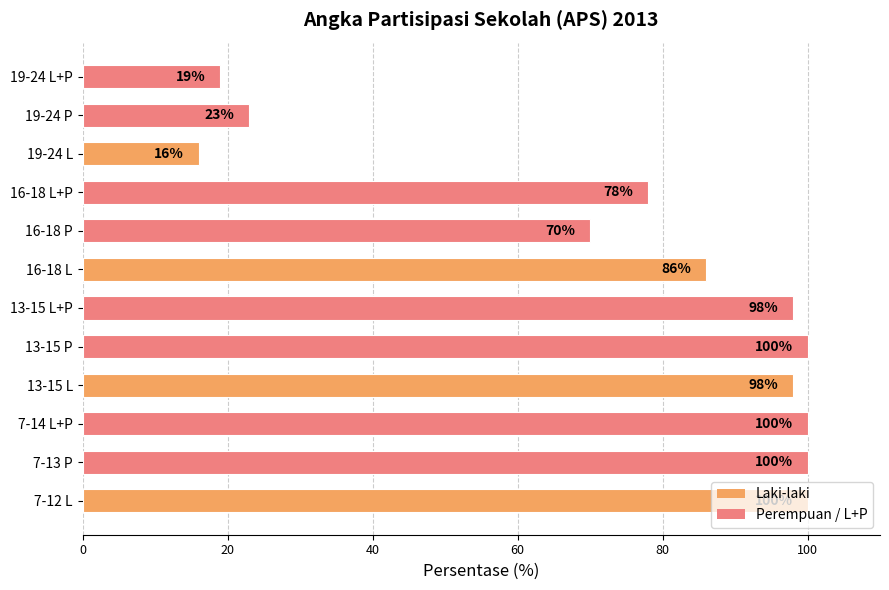

What value does the data have at 7-12 L, to the nearest 5?

100